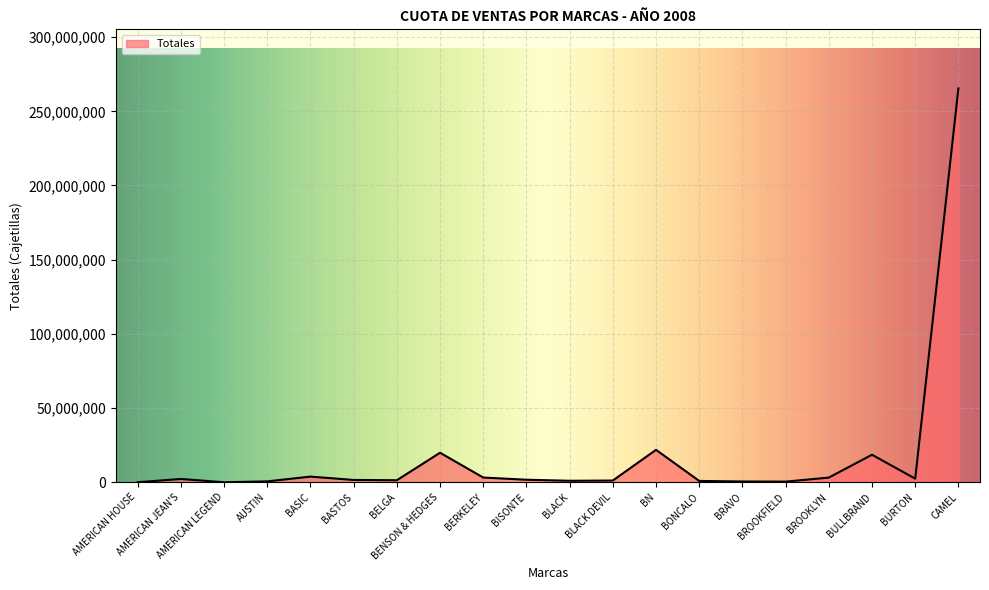

What is the maximum value shown in the chart?

265432242.0